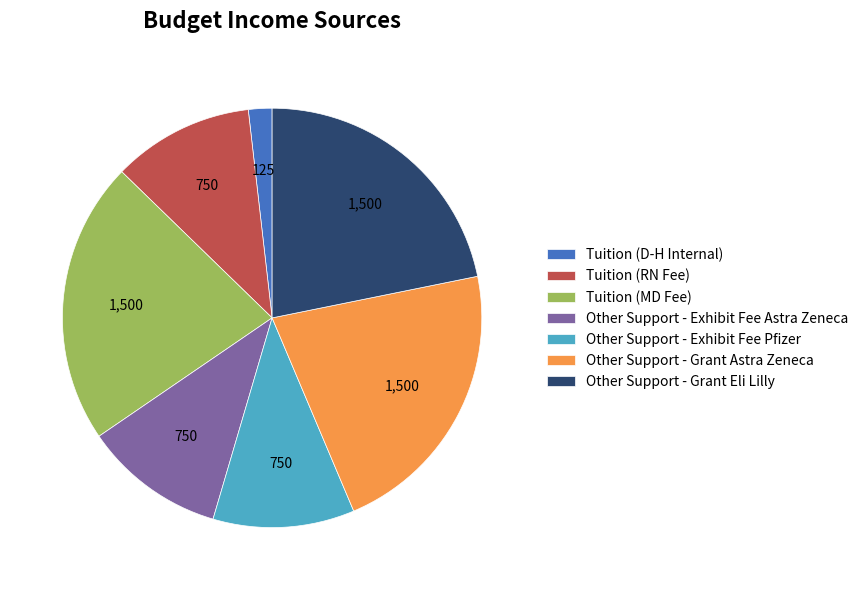

How many slices are in this pie chart?

7